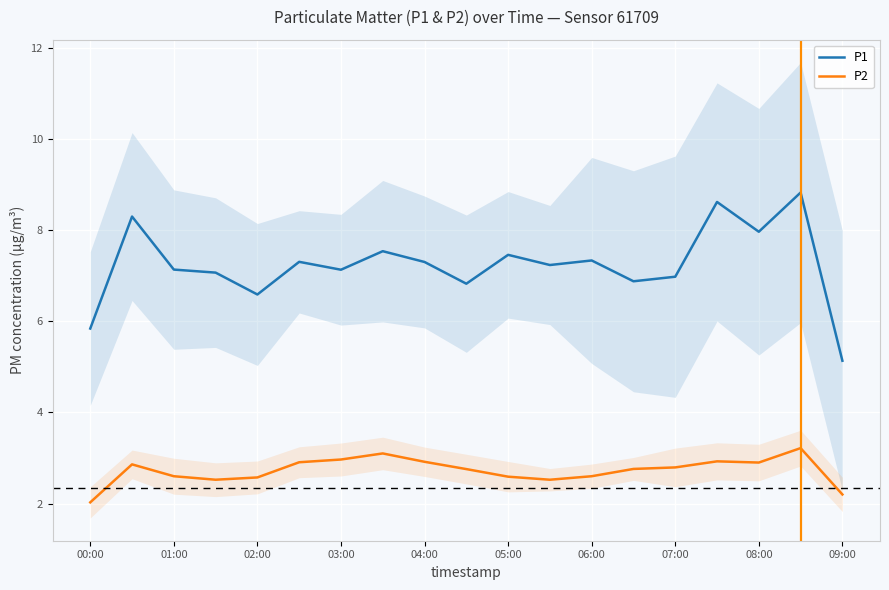

Reading left to right, transcribe all the data shown in this chart.

P1: 5.8	8.3	7.1	7.1	6.6	7.3	7.1	7.5	7.3	6.8	7.5	7.2	7.3	6.9	7.0	8.6	8.0	8.8	5.1
P2: 2.0	2.9	2.6	2.5	2.6	2.9	3.0	3.1	2.9	2.8	2.6	2.5	2.6	2.8	2.8	2.9	2.9	3.2	2.2